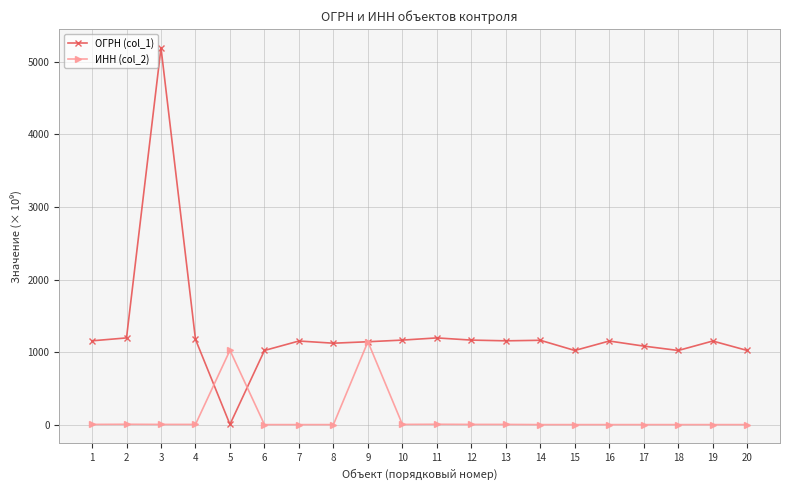

What is the difference between the ОГРН (col_1) values at 3 and 2?

3990.0